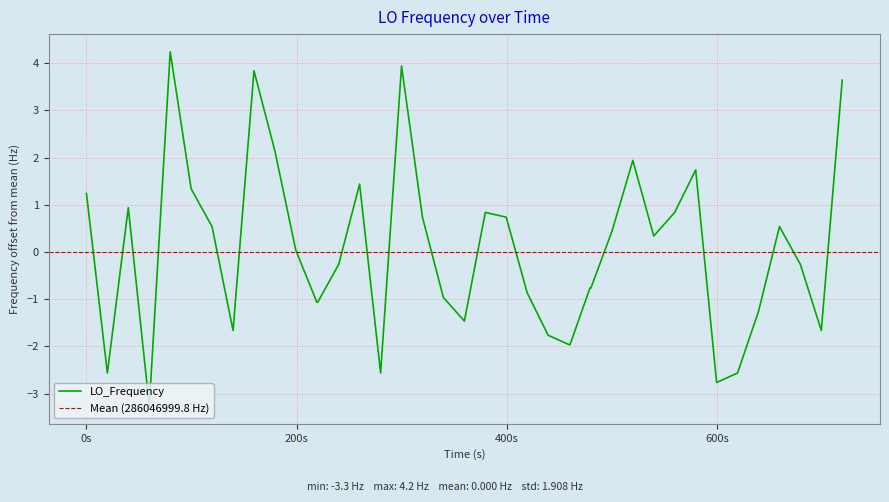

What is the lowest value of the LO_Frequency series?

-3.3